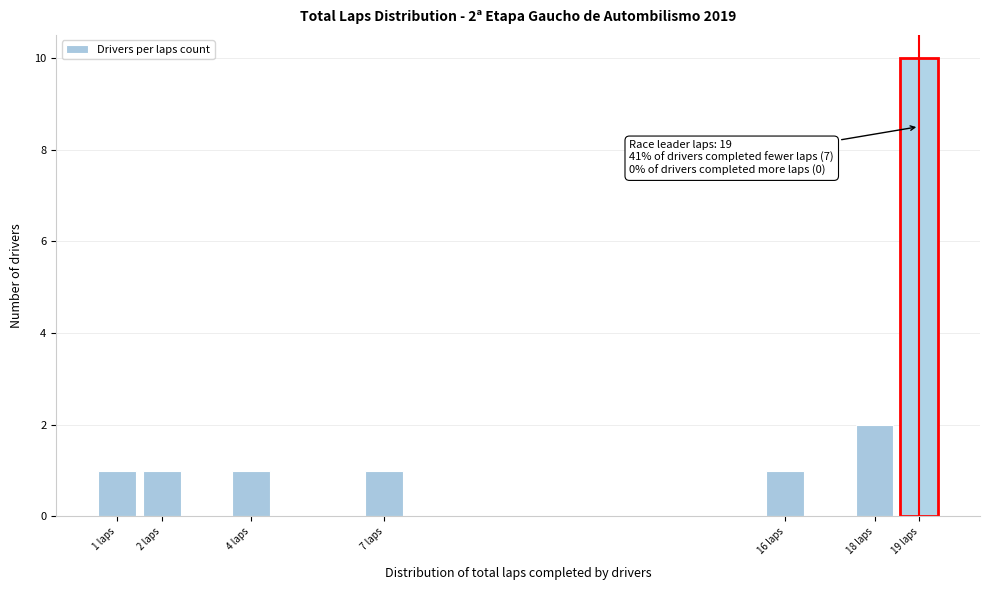

Reading left to right, list all the values displayed in this chart.

1	1	1	1	1	2	10